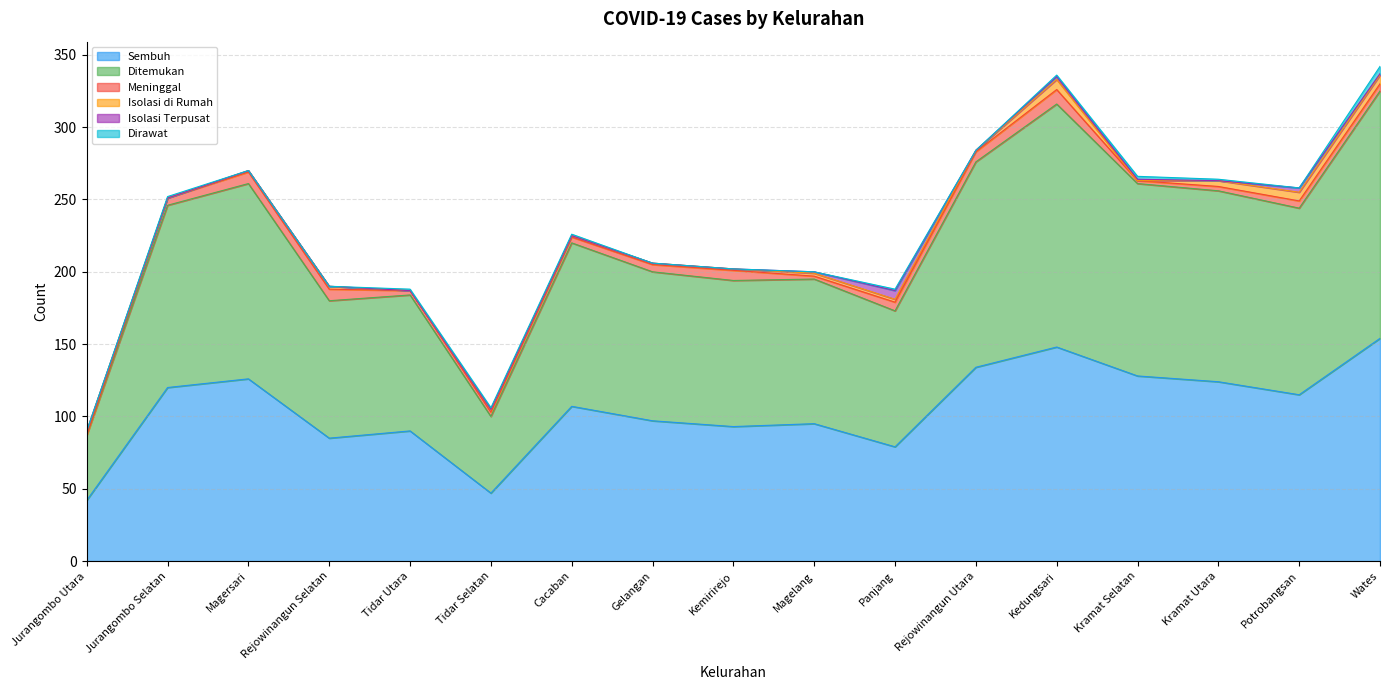

The Sembuh series shows 192 at Magersari. True or false?

False